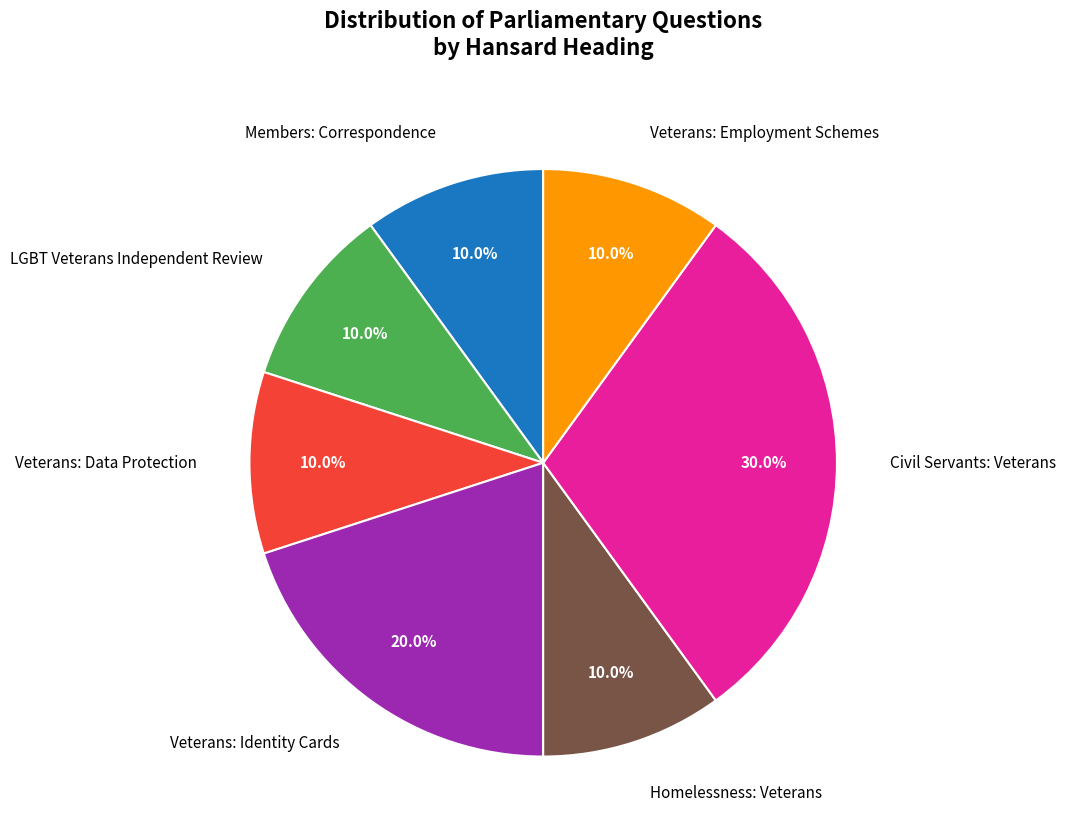

What is the ratio of the value at Veterans: Data Protection to the value at LGBT Veterans Independent Review?

1.0